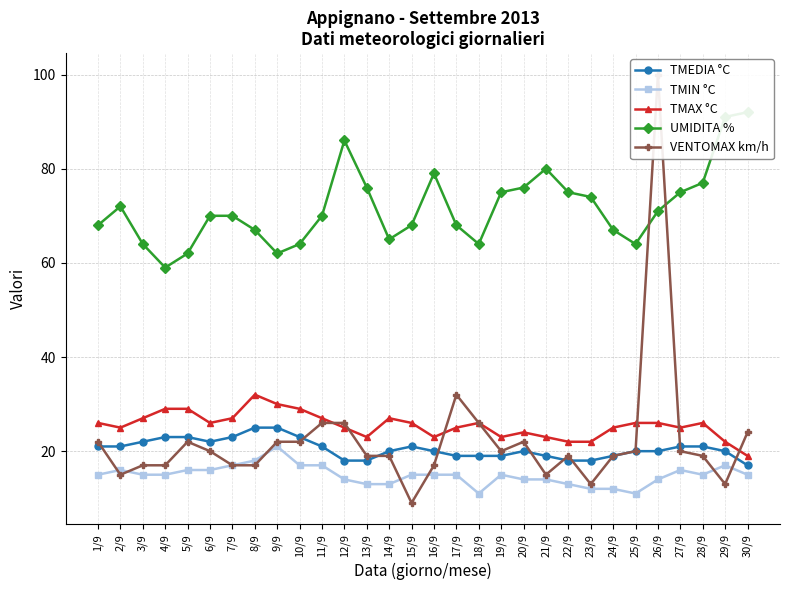

What is the difference between the maximum and second lowest values in the UMIDITA % series?

30